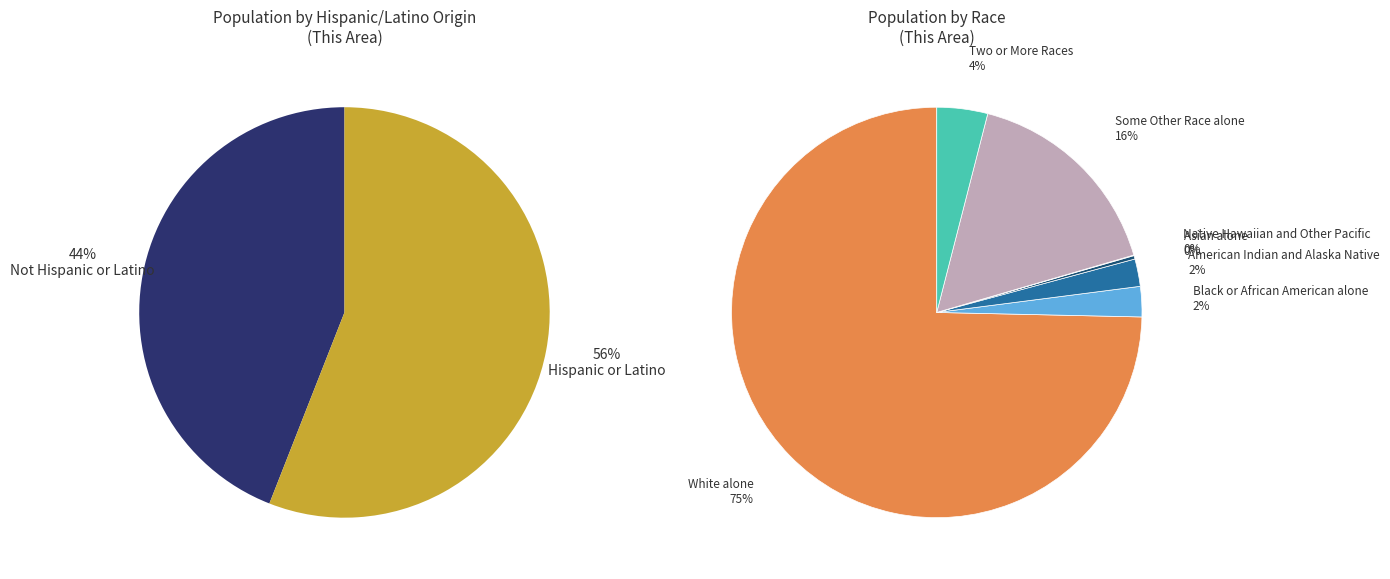

True or false: Asian alone accounts for 0% of the total.

True